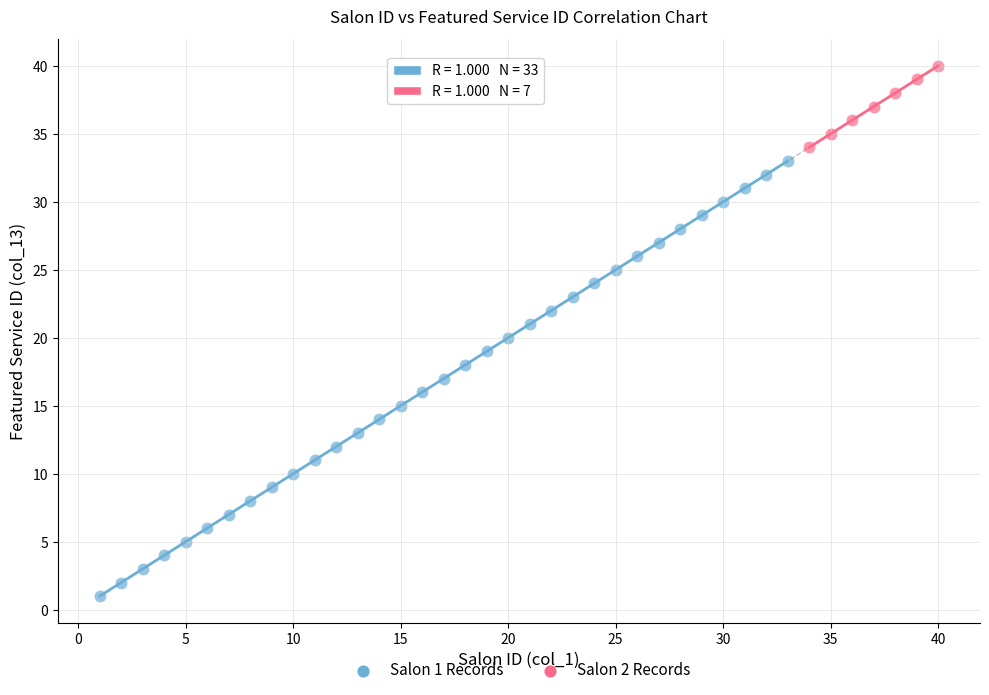

Which series has the largest Y range (max minus min)?

Salon 1 Records